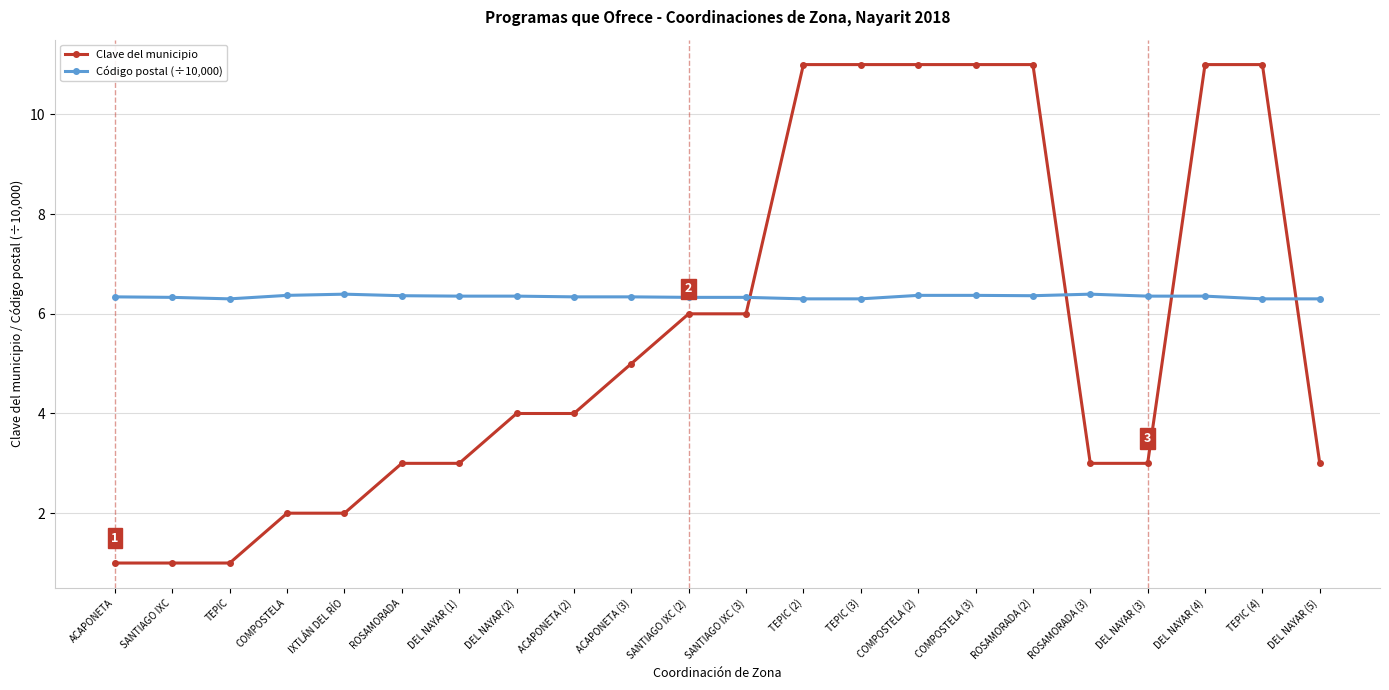

The value of Clave del municipio at TEPIC is 0.4. True or false?

False